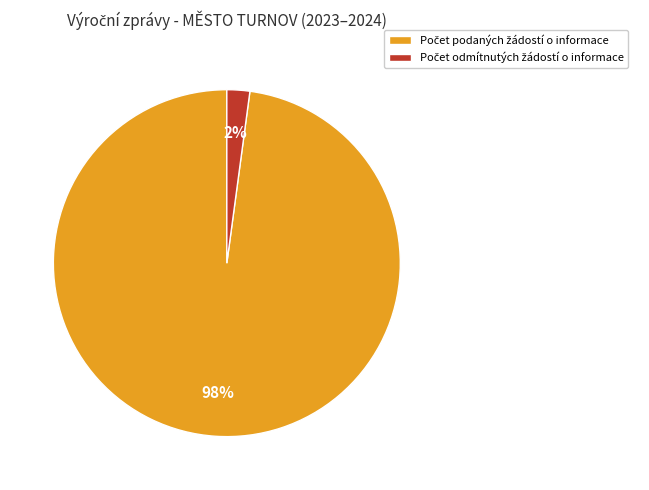

Is there any slice that represents more than half of the pie?

Yes